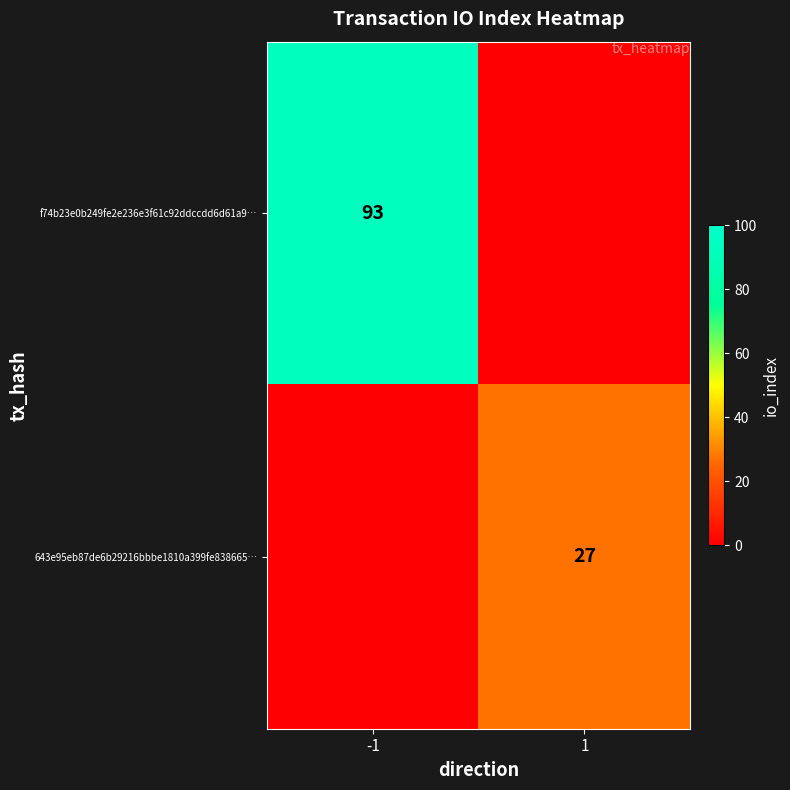

The 643e95eb87de6b29216bbbe1810a399fe838665… series shows 16 at 1. True or false?

False